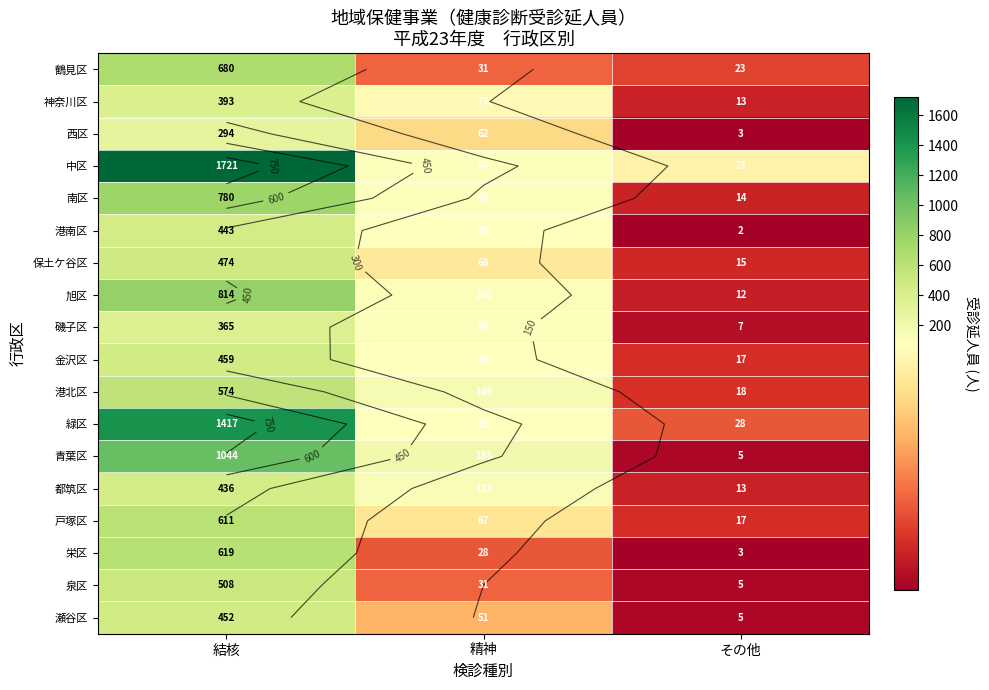

What is the average value of the 神奈川区 series?

161